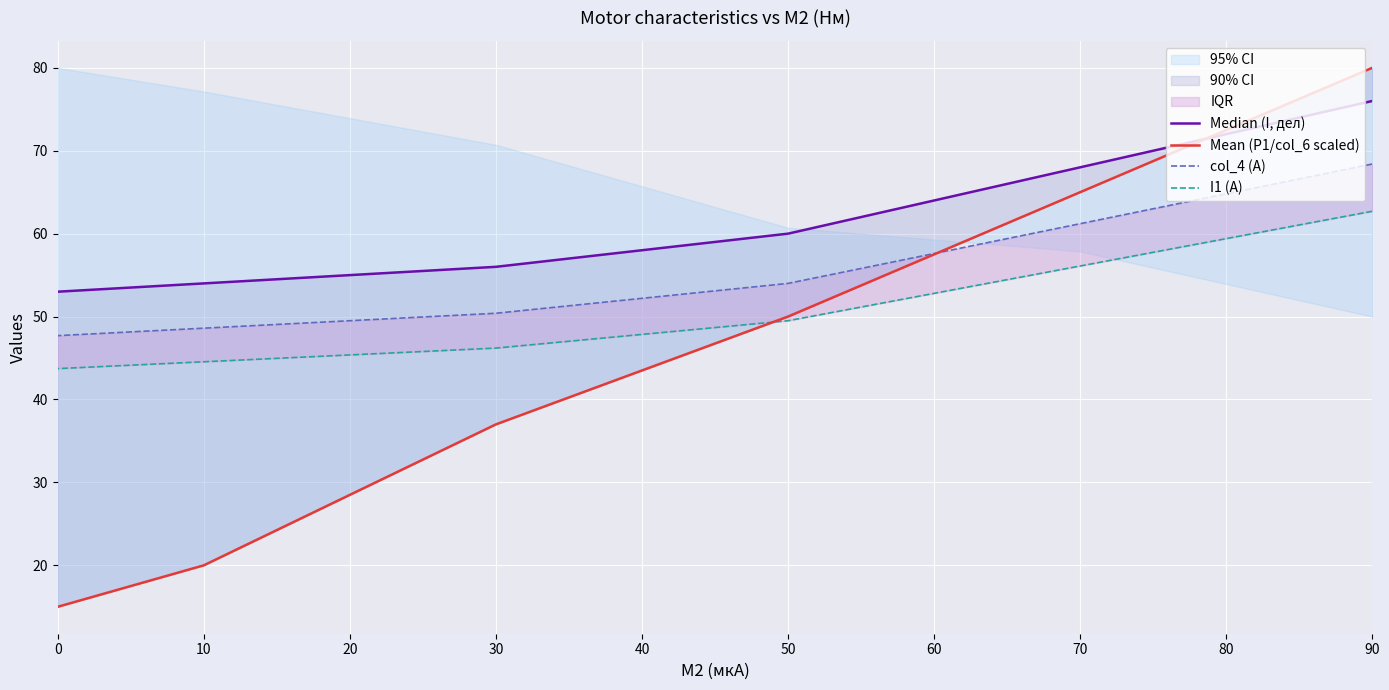

Is the value of Mean (P1/col_6 scaled) at 30 greater than the value of Median (I, дел) at 70?

No